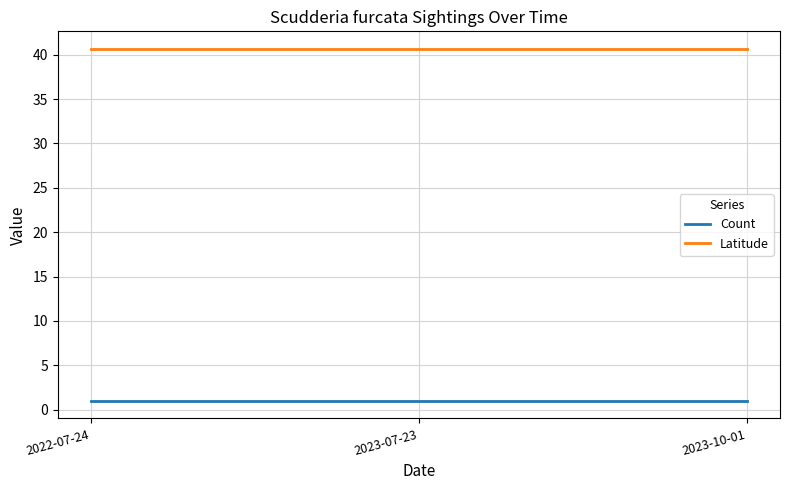

At how many categories does at least one series exceed 13?

3